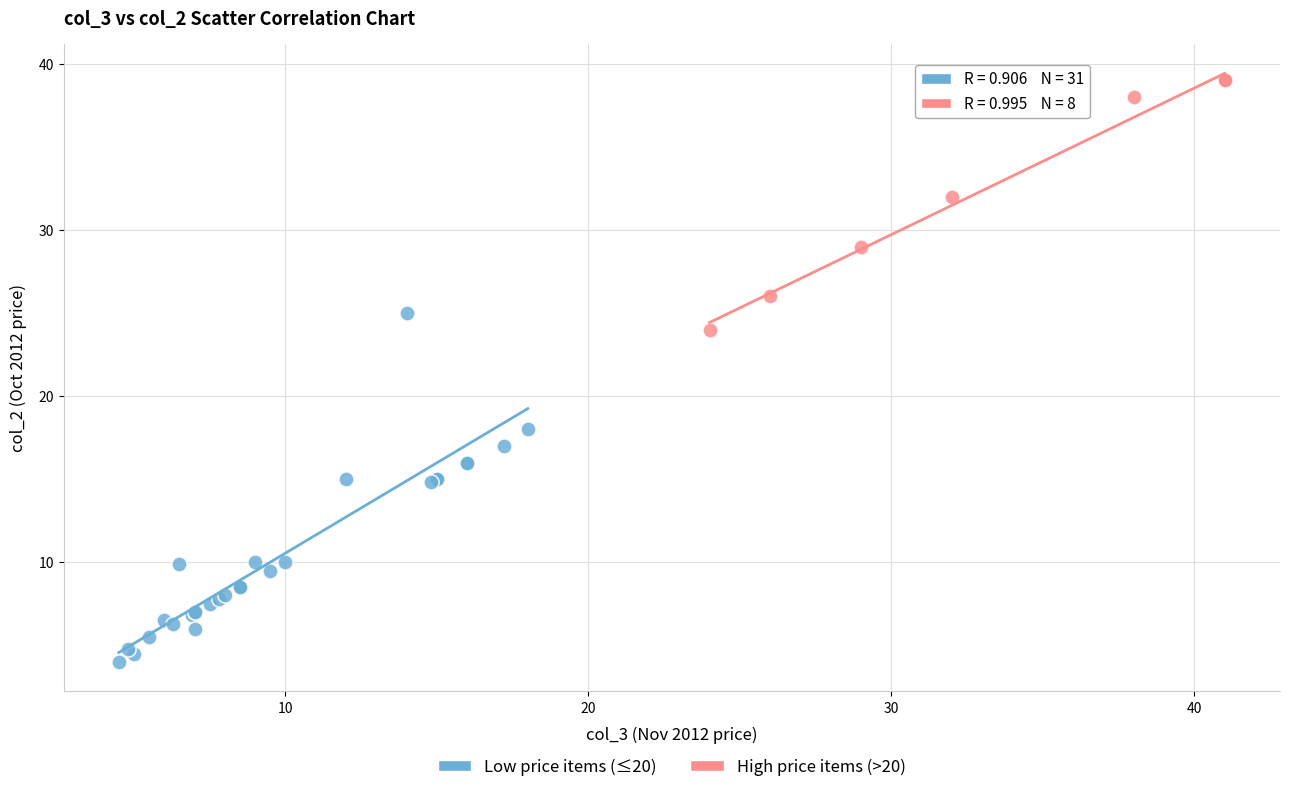

Which series reaches the maximum Y coordinate?

High price items (>20)